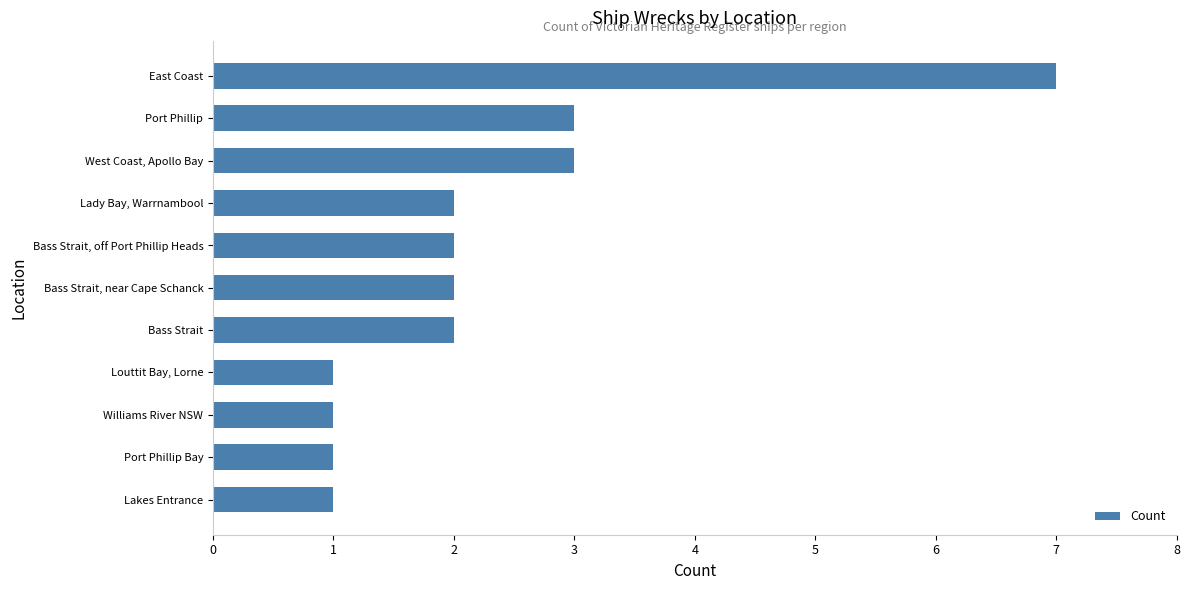

Reading bottom to top, extract all data points from this chart.

1	1	1	1	2	2	2	2	3	3	7